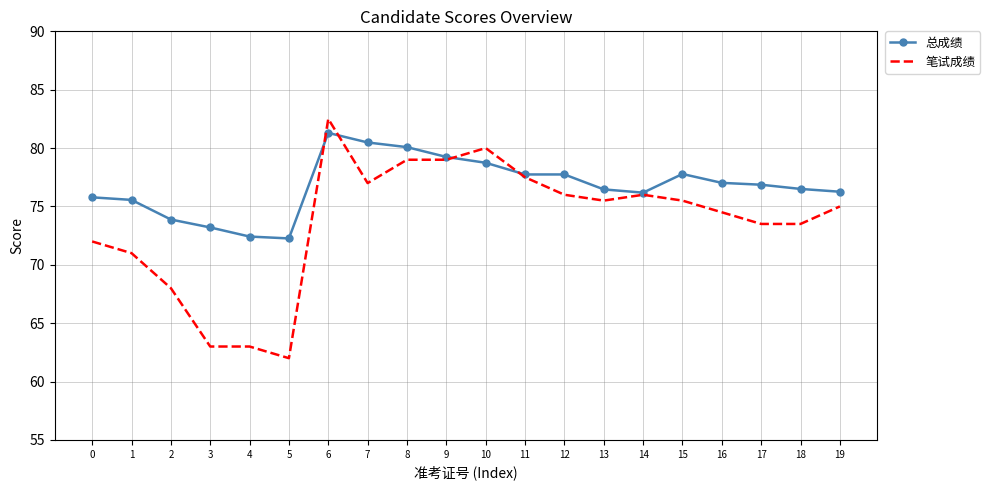

What is the total value across all series at 18?

150.0